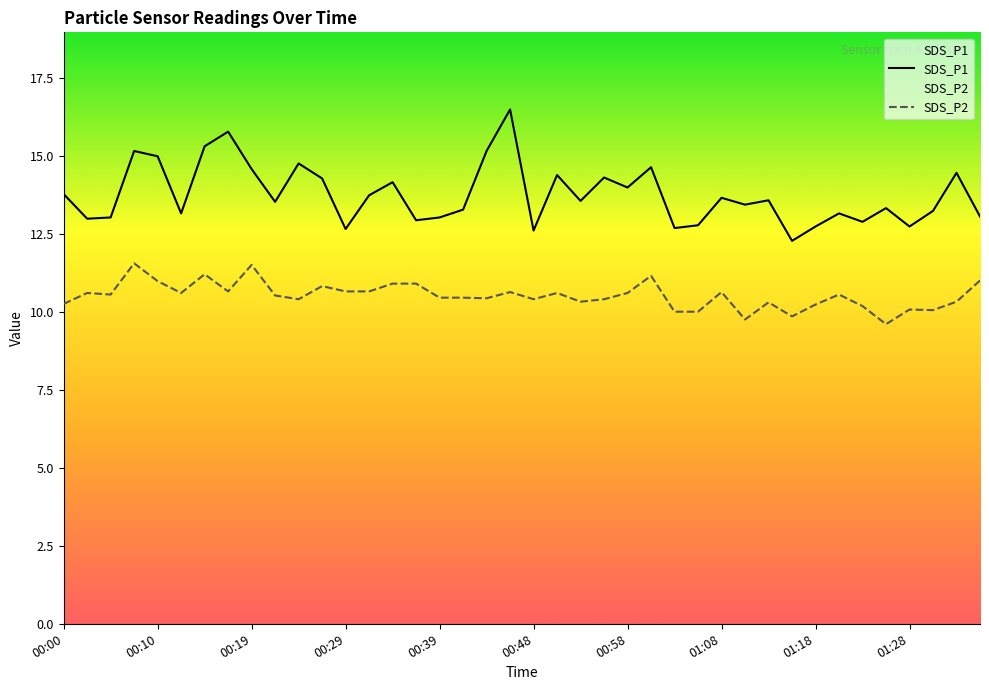

List the series in order of their peak value, lowest first.

SDS_P2, SDS_P1